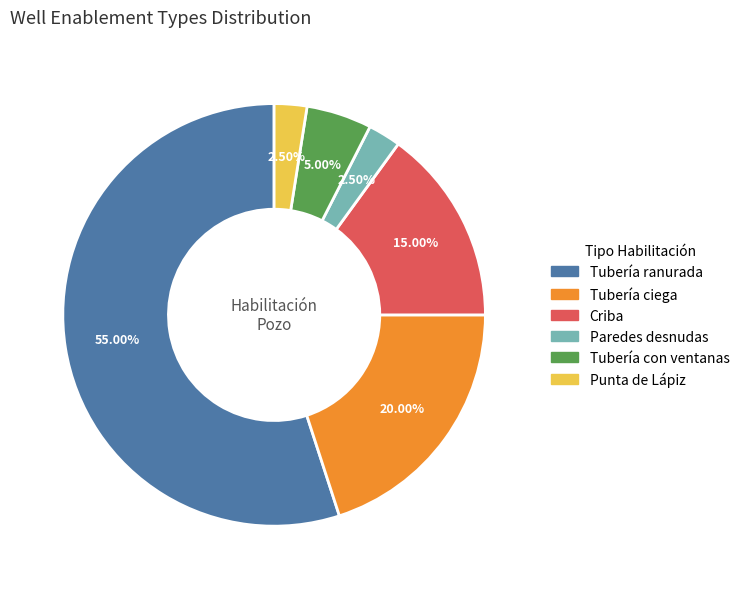

True or false: Tubería con ventanas accounts for 5% of the total.

True